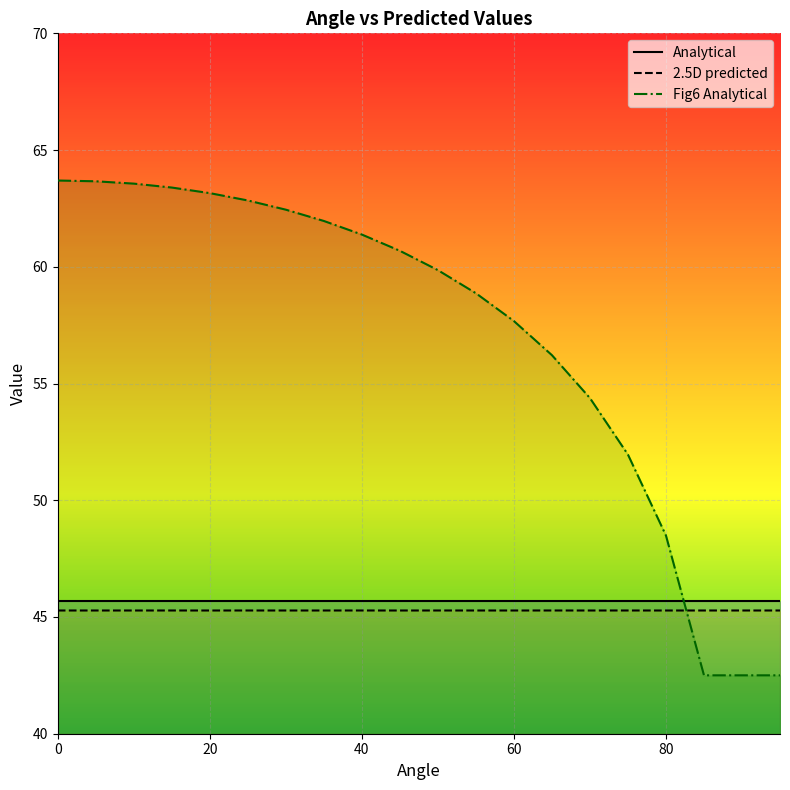

Count the number of data series in this chart.

3